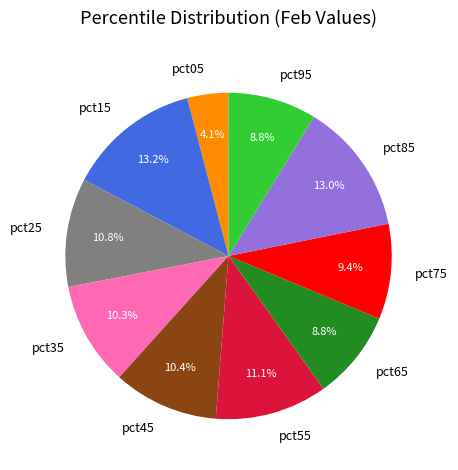

Does pct45 represent more than half of the total?

No